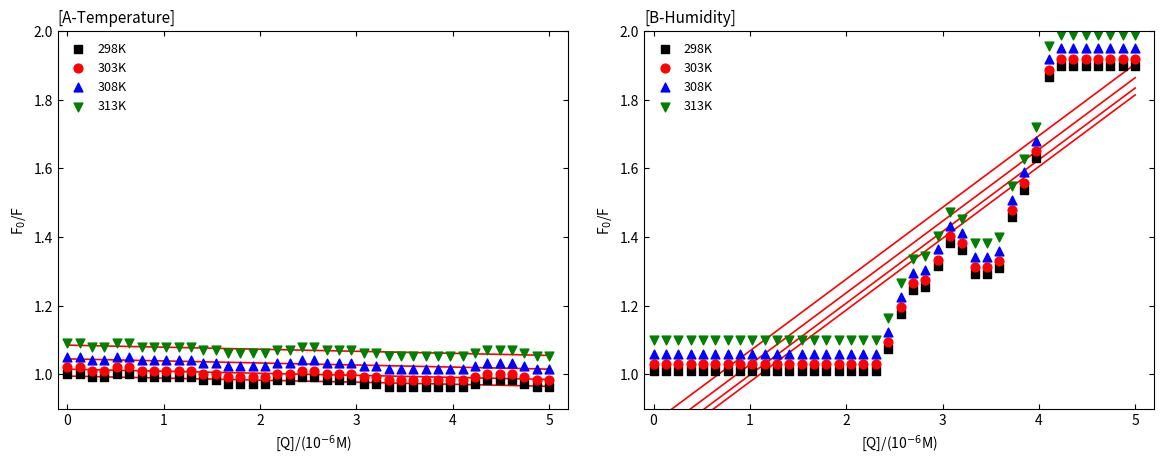

Which series reaches the minimum Y coordinate?

298K